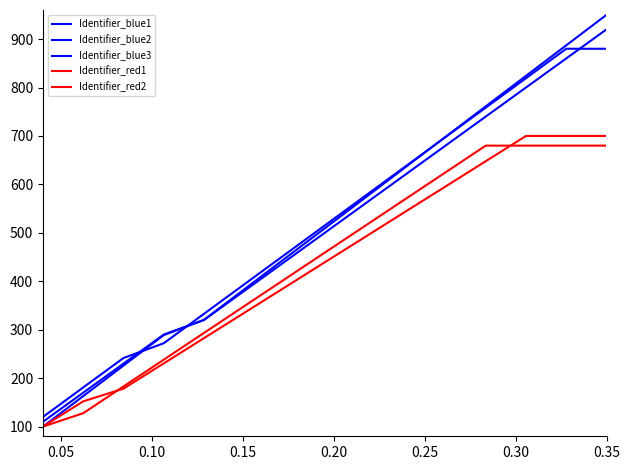

Does the chart have visible grid lines?

No